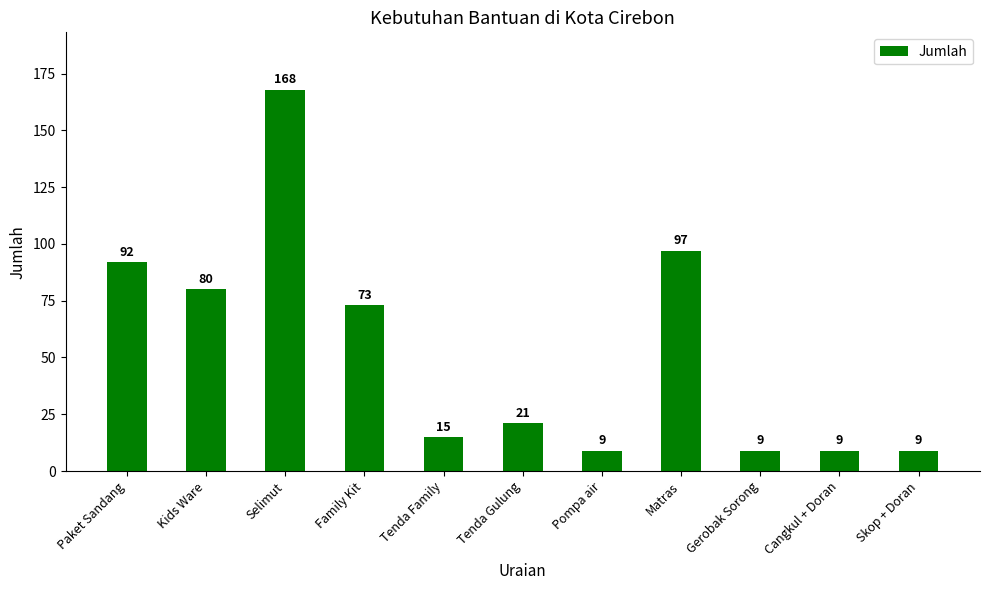

Reading left to right, extract all data points from this chart.

Paket Sandang=92	Kids Ware=80	Selimut=168	Family Kit=73	Tenda Family=15	Tenda Gulung=21	Pompa air=9	Matras=97	Gerobak Sorong=9	Cangkul + Doran=9	Skop + Doran=9